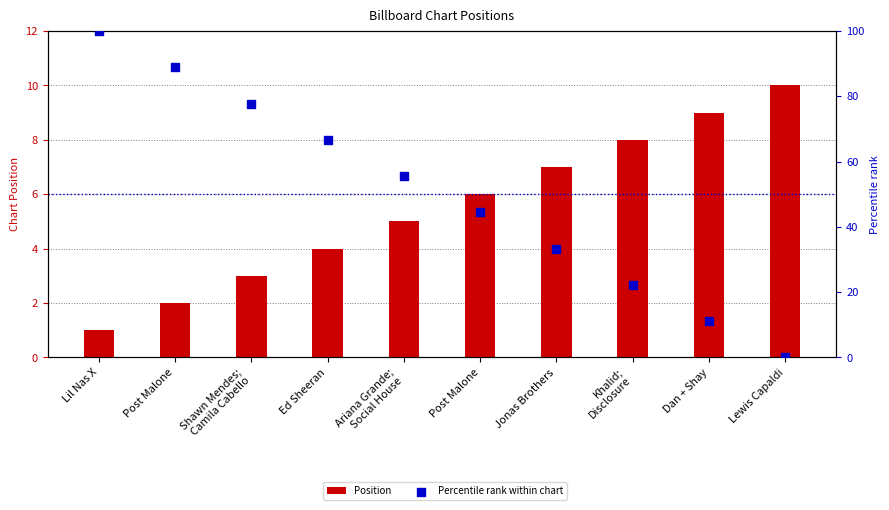

Which series has the widest spread of Y values?

Percentile rank within chart